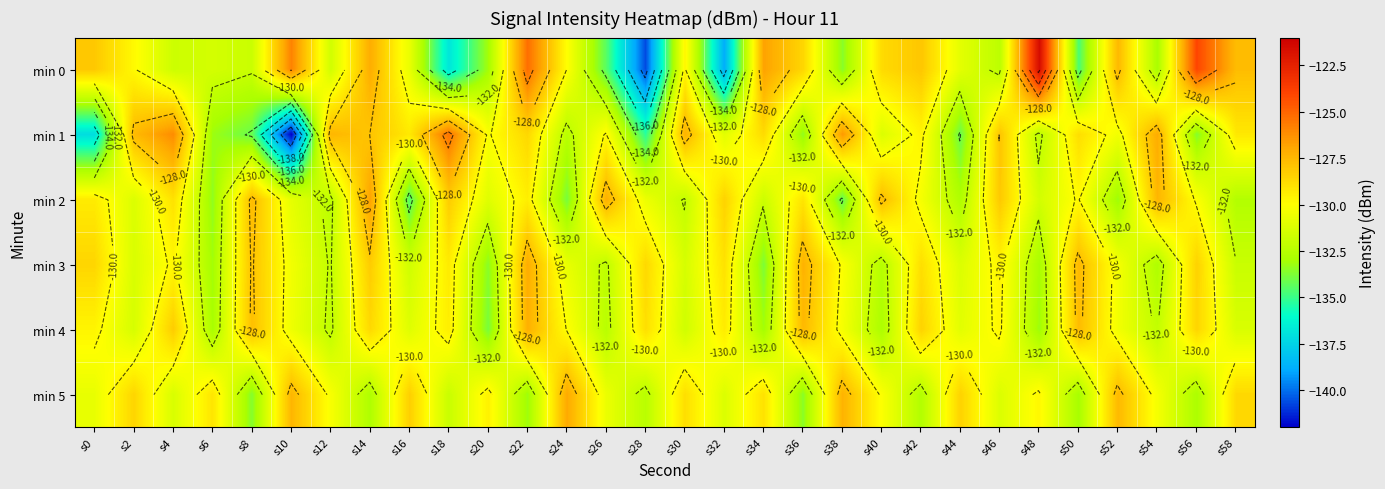

What is the sum of the min 4 values at s8 and s2?

-259.2